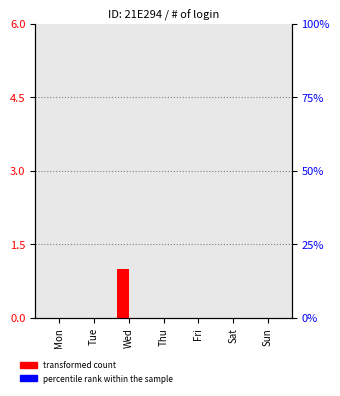

List the labels in order of percentile rank within the sample value, largest first.

Mon, Tue, Wed, Thu, Fri, Sat, Sun